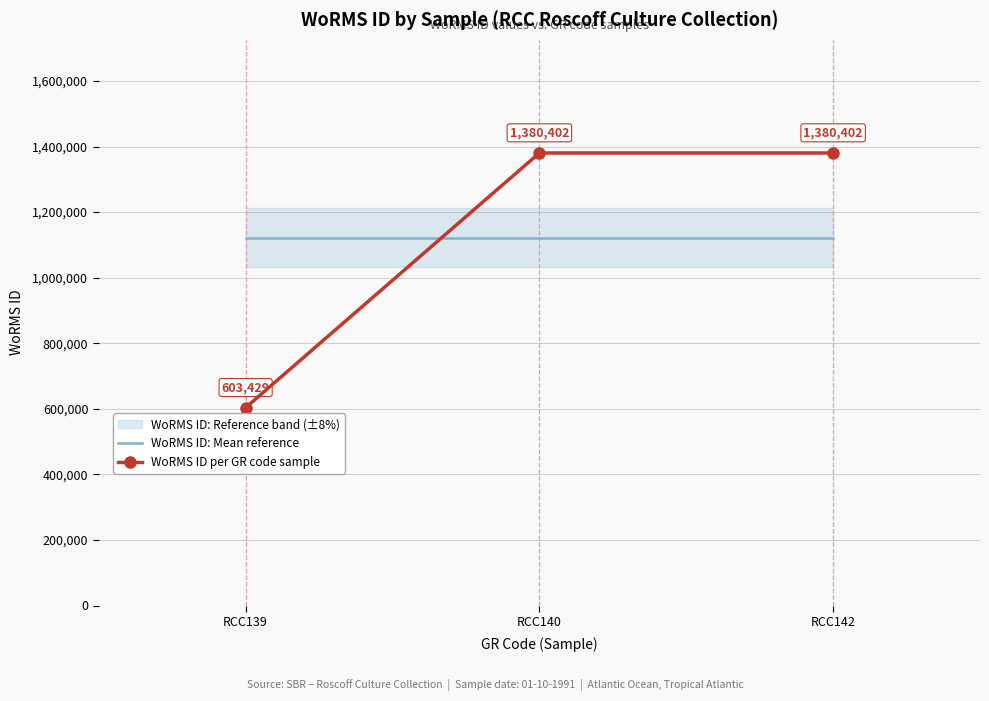

At which label is WoRMS ID per GR code sample closest to 991915?

RCC139